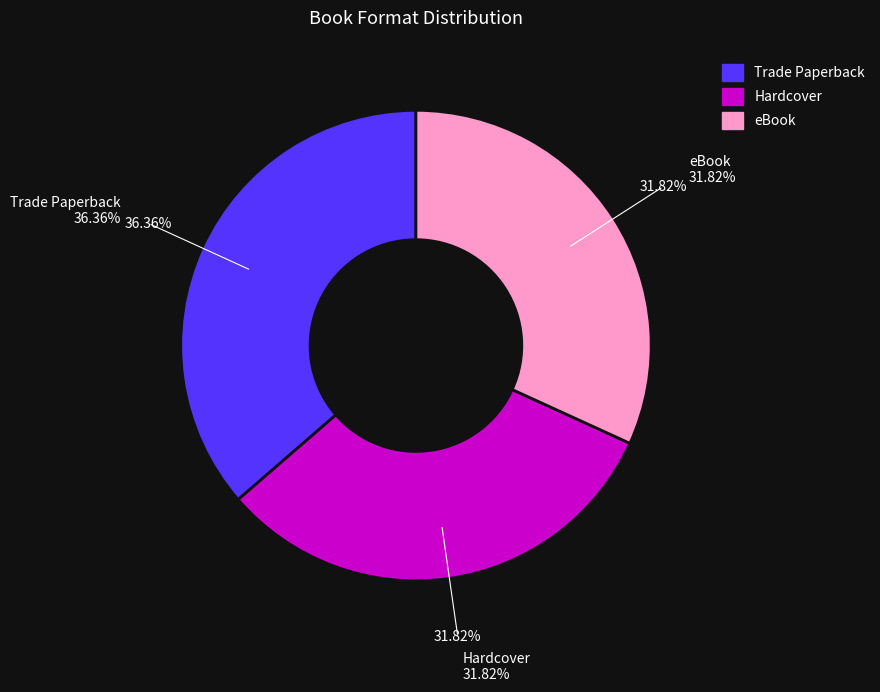

Is Trade Paperback the majority of the pie?

No